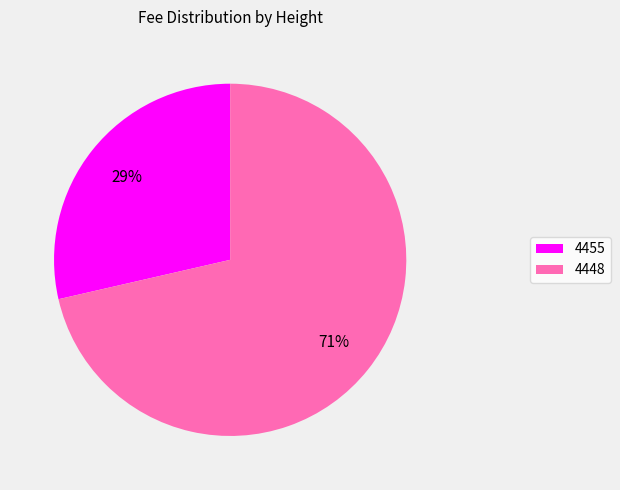

To the nearest percent, what is the combined percentage of 4448 and 4455?

100%